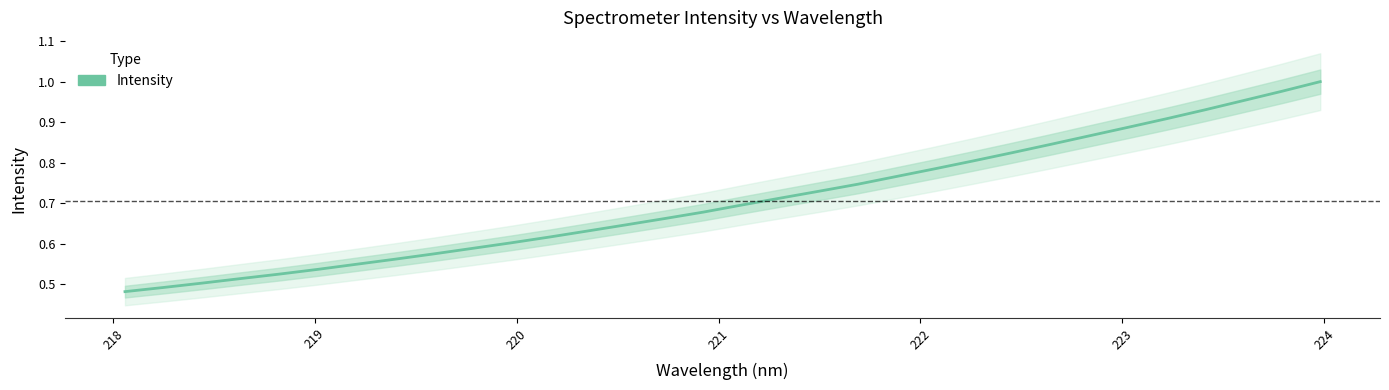

What is the difference between the maximum and minimum values?

0.5